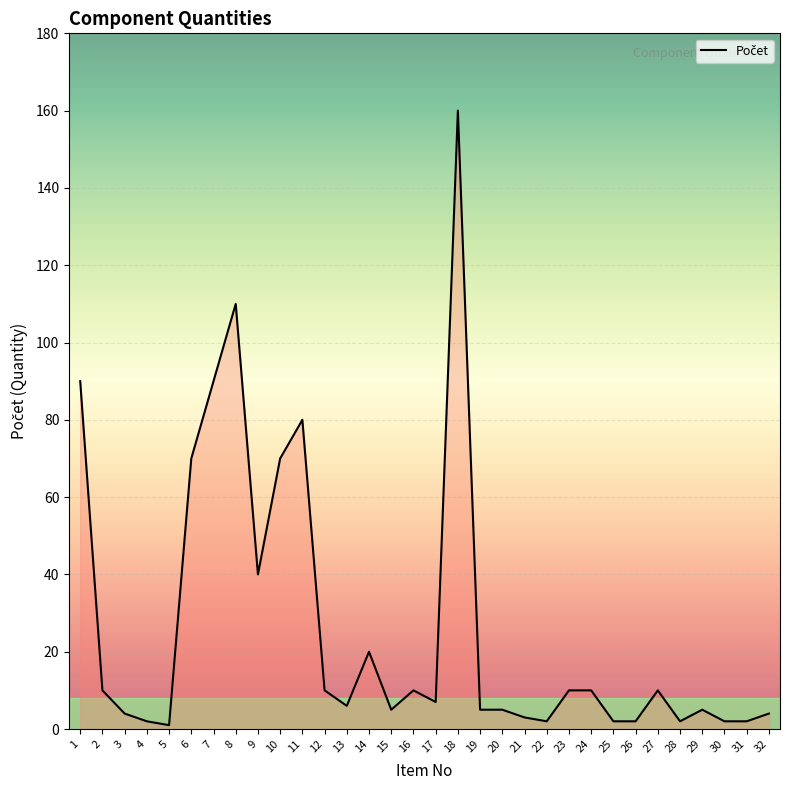

Where is the data nearest to the value 80?

11